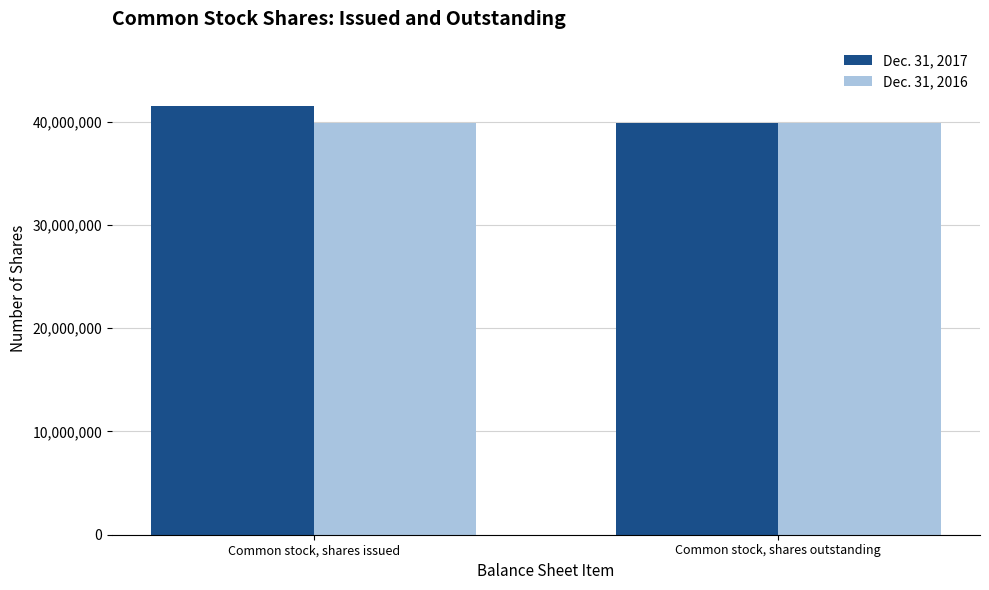

At how many categories does at least one series exceed 40621550?

1